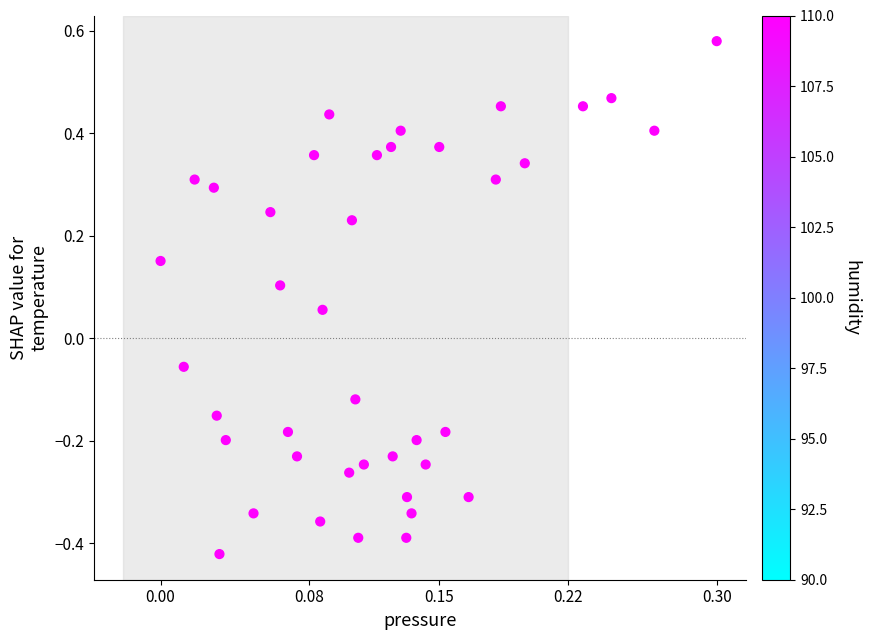

How many data points are displayed?

40